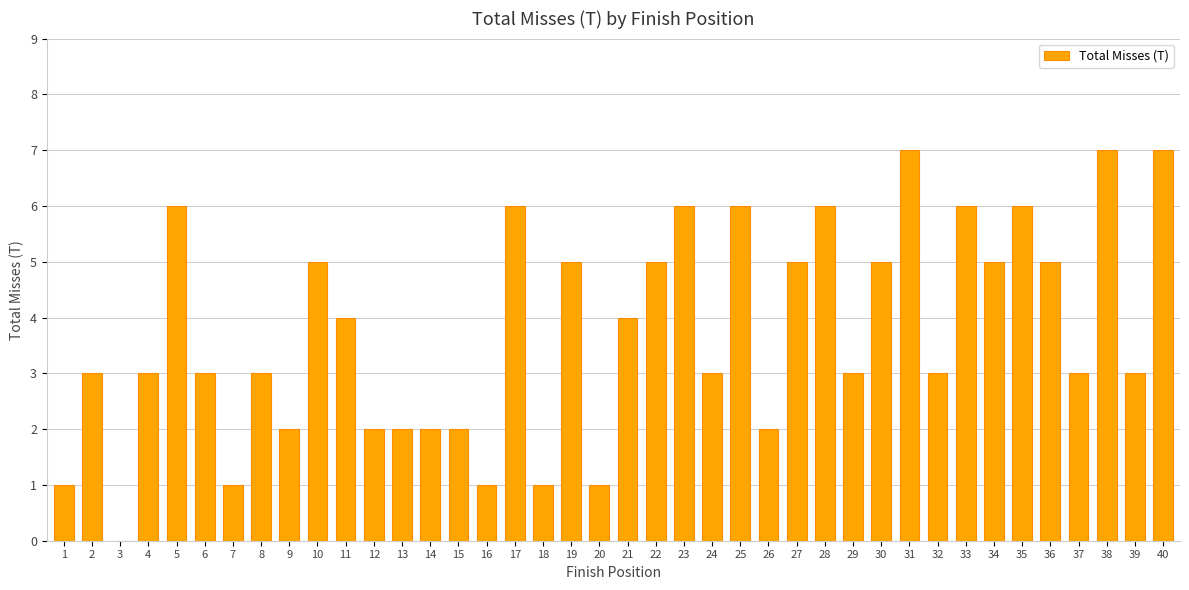

Approximately how many times larger is the value at 1 compared to 14?

0.5